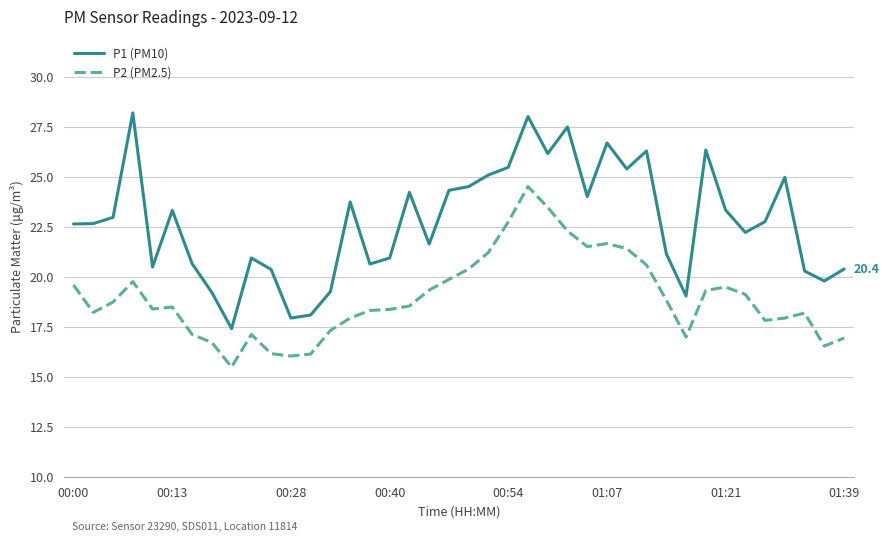

What are all the series names shown in the legend?

P1 (PM10), P2 (PM2.5)